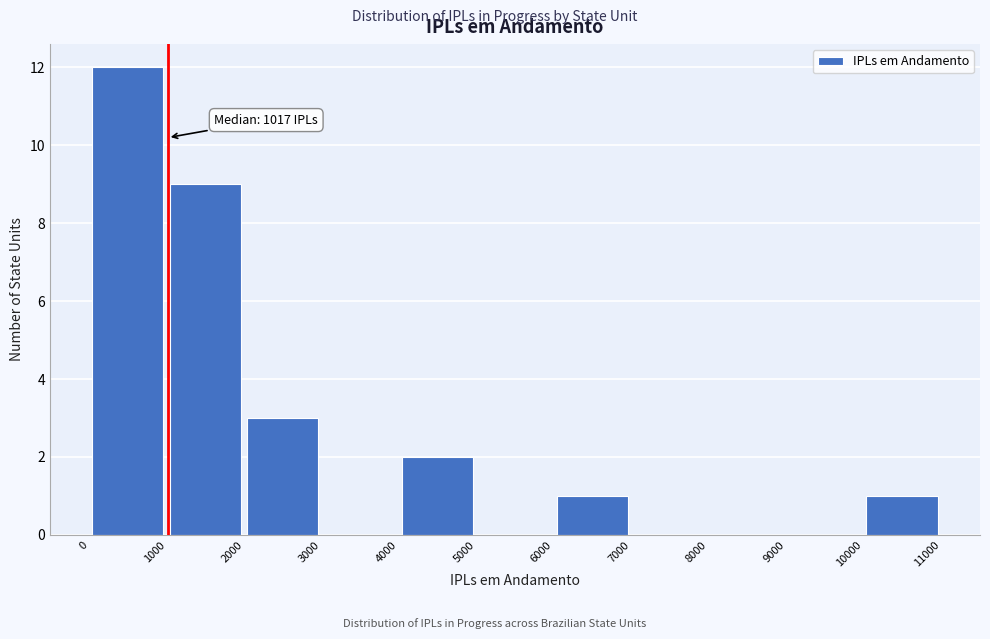

Which range on the x-axis has the tallest bar?

0 to 1000